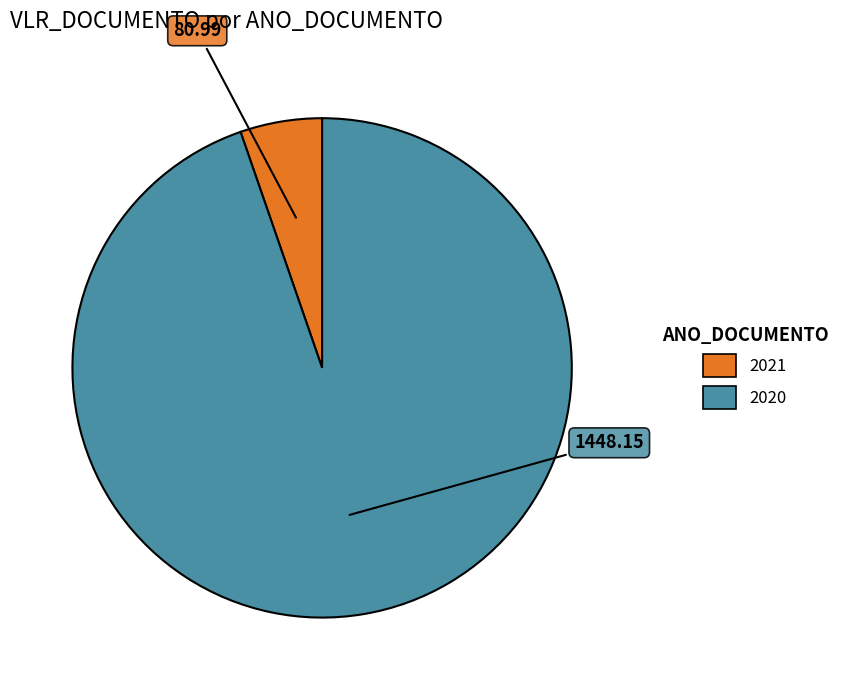

Does any single category account for the majority?

Yes